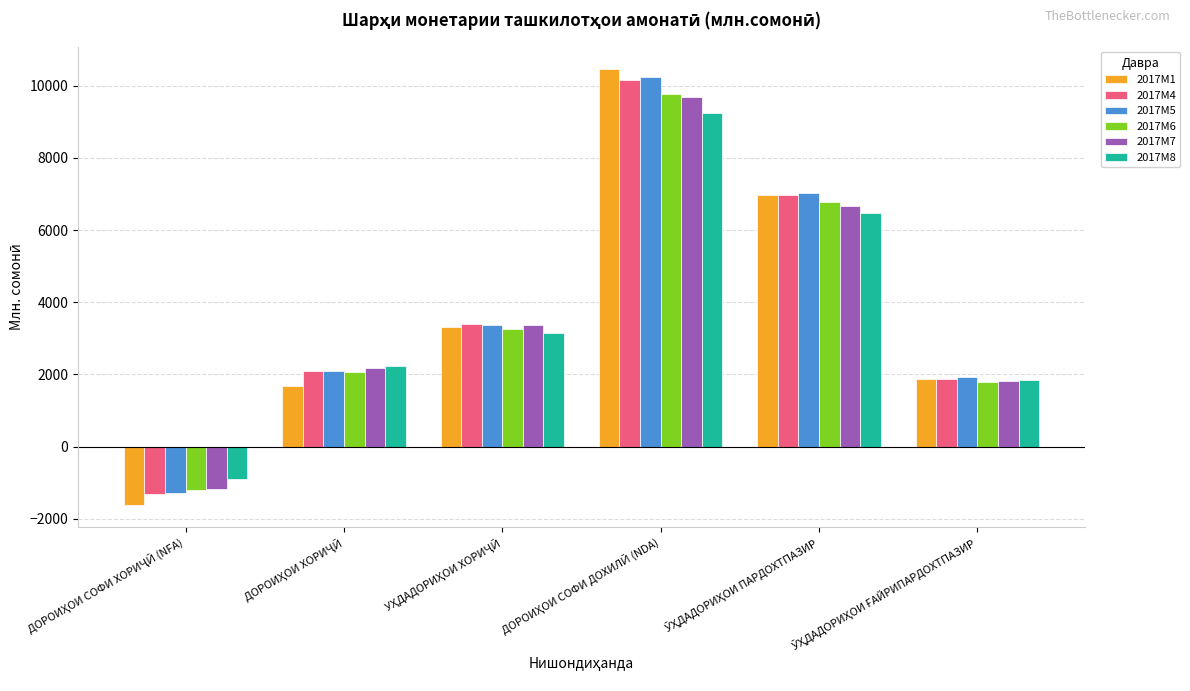

What is the difference between the maximum and minimum values in the 2017M1 series?

12107.7